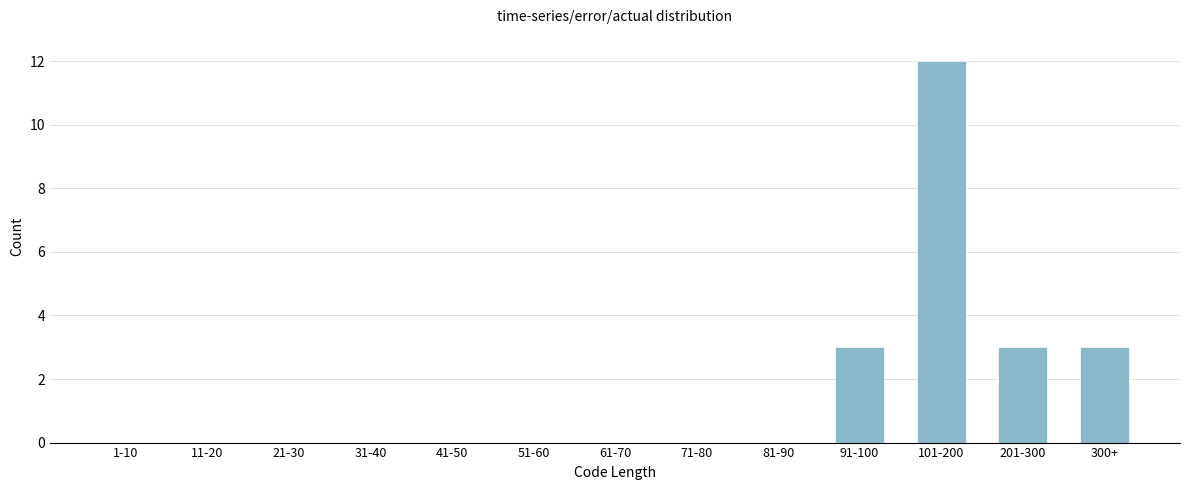

Reading right to left, what are all the values shown in this chart?

300+=3	201-300=3	101-200=12	91-100=3	81-90=0	71-80=0	61-70=0	51-60=0	41-50=0	31-40=0	21-30=0	11-20=0	1-10=0